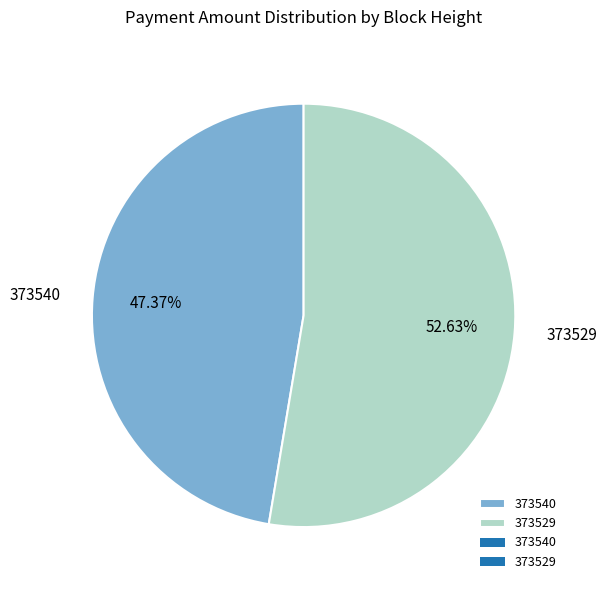

Is there any slice that represents more than half of the pie?

Yes